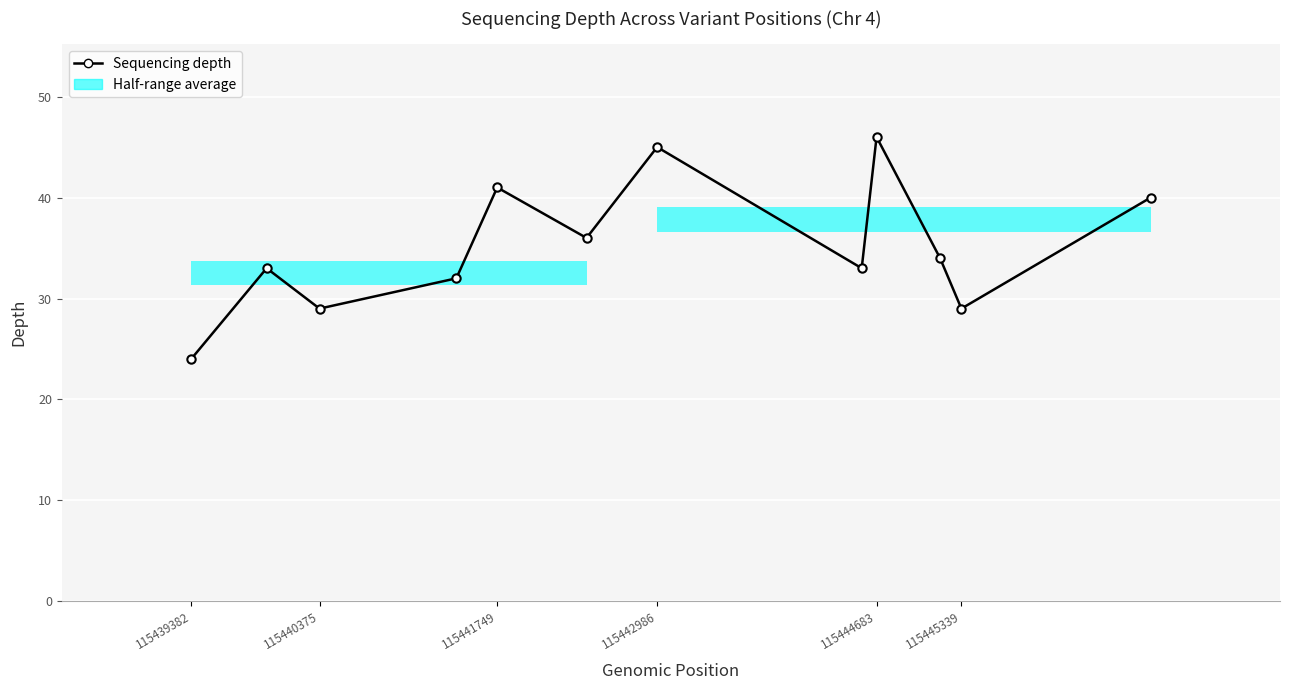

At which label is the value closest to 35?

115445339